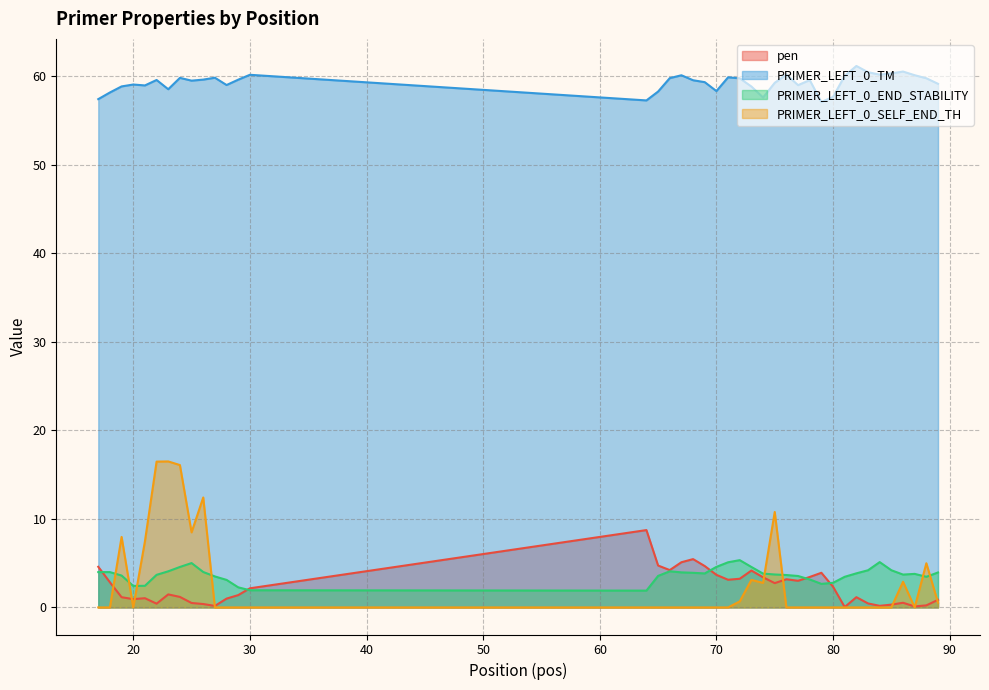

Is it true that PRIMER_LEFT_0_SELF_END_TH equals -8.9 at 69?

False